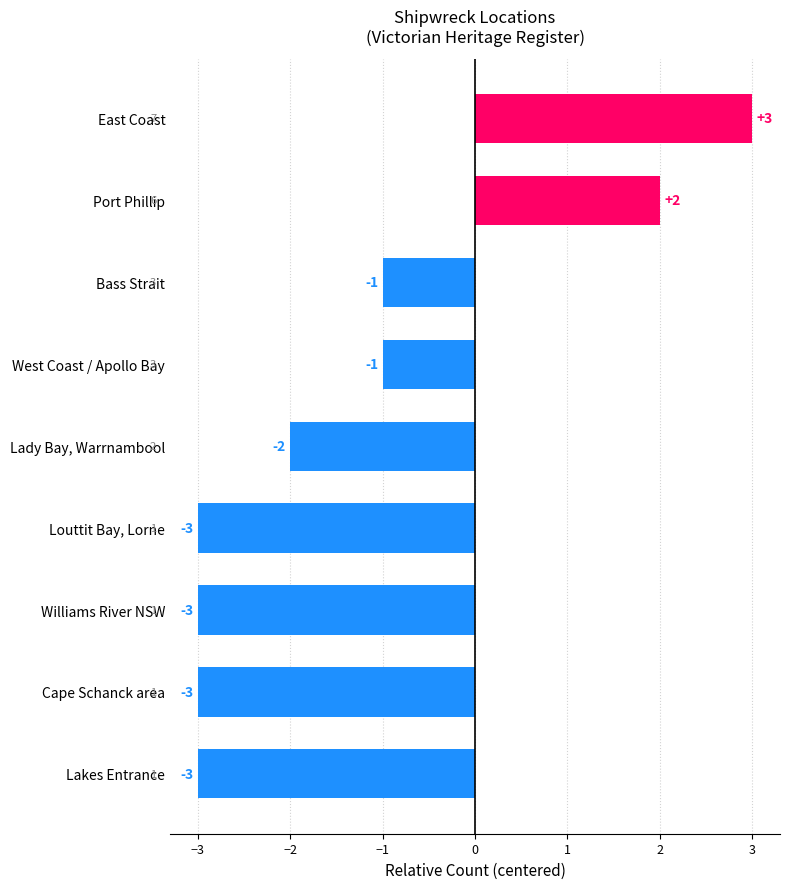

What is the difference between the maximum and second lowest values?

6